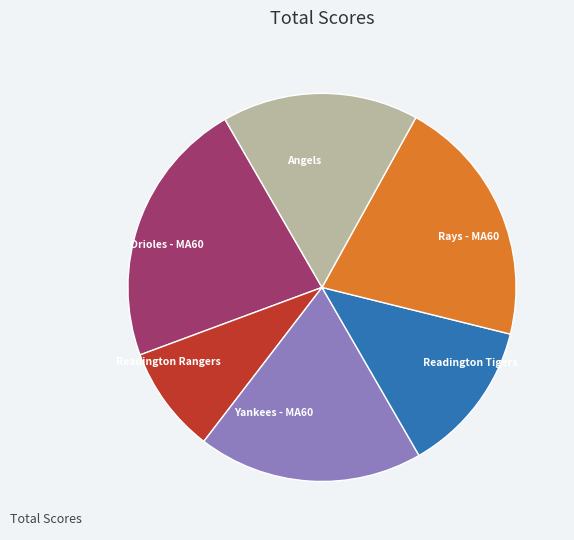

Does any single category account for the majority?

No